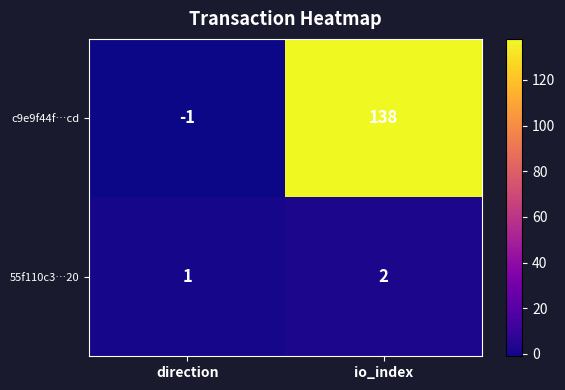

What is the smallest value displayed?

-1